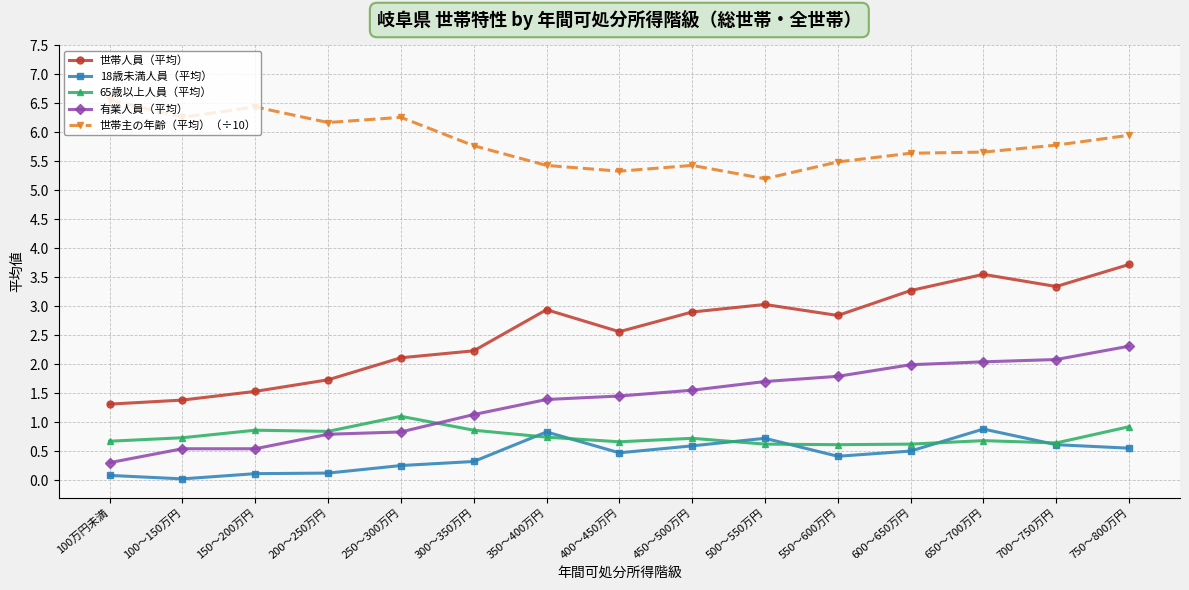

What is the spread (max minus min) of values at 550～600万円?

5.1